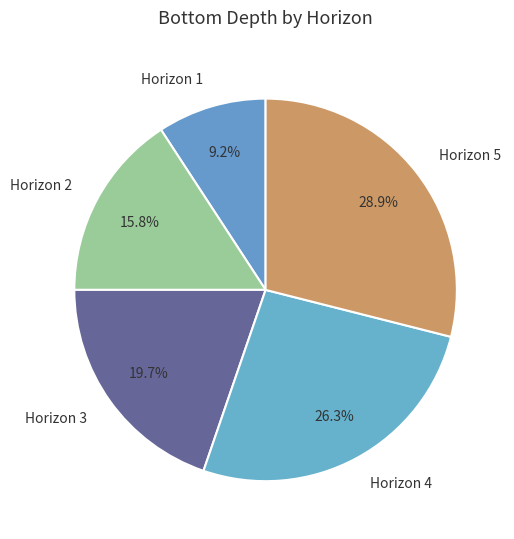

The Horizon 3 slice represents 27% of the pie. True or false?

False